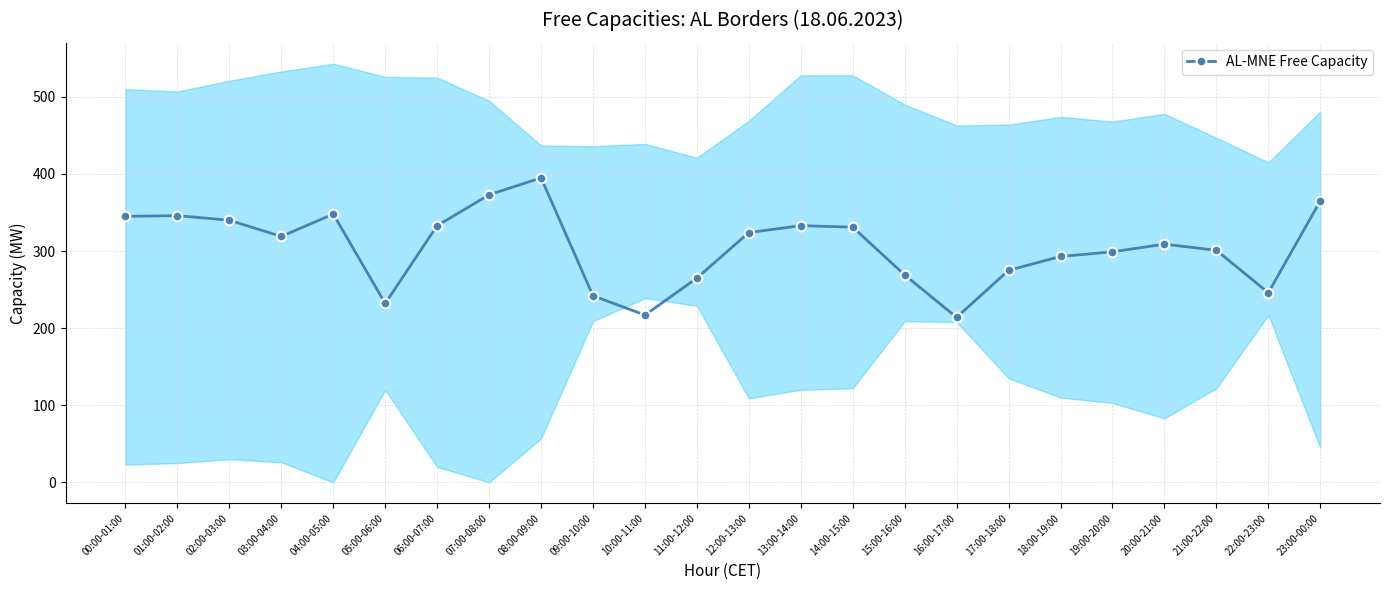

What is the value of the 20th point from the left?

299